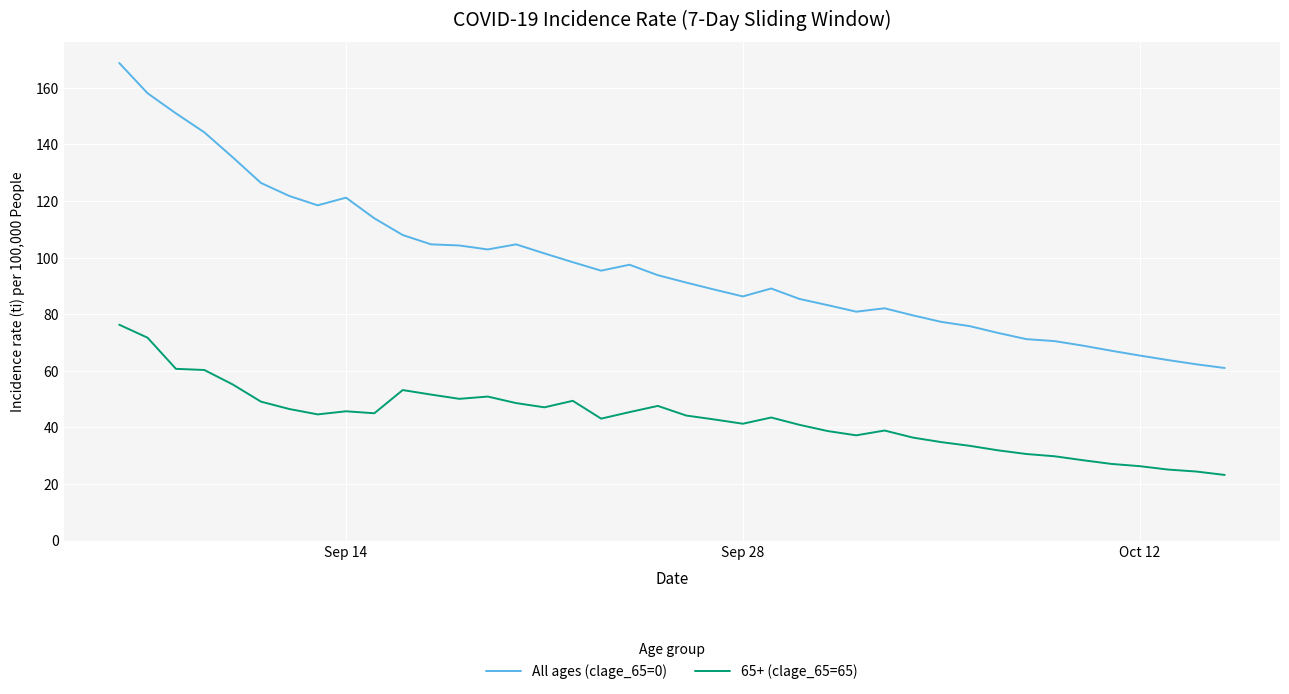

True or false: All ages (clage_65=0) and 65+ (clage_65=65) cross at least once.

False